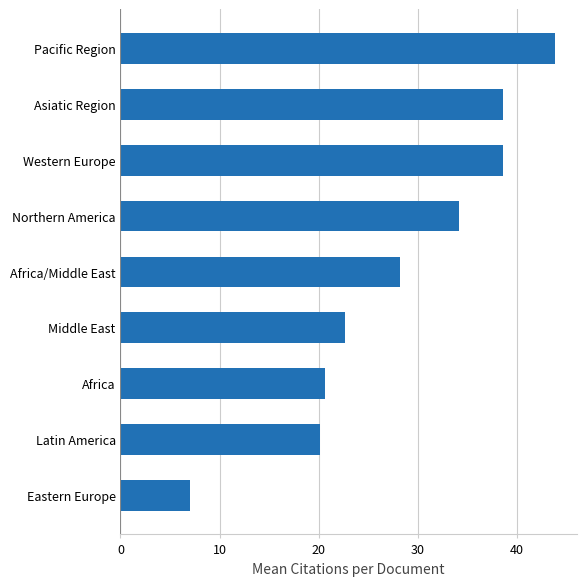

Reading top to bottom, what are all the values shown in this chart?

43.8	38.6	38.6	34.1	28.2	22.7	20.7	20.2	7.0